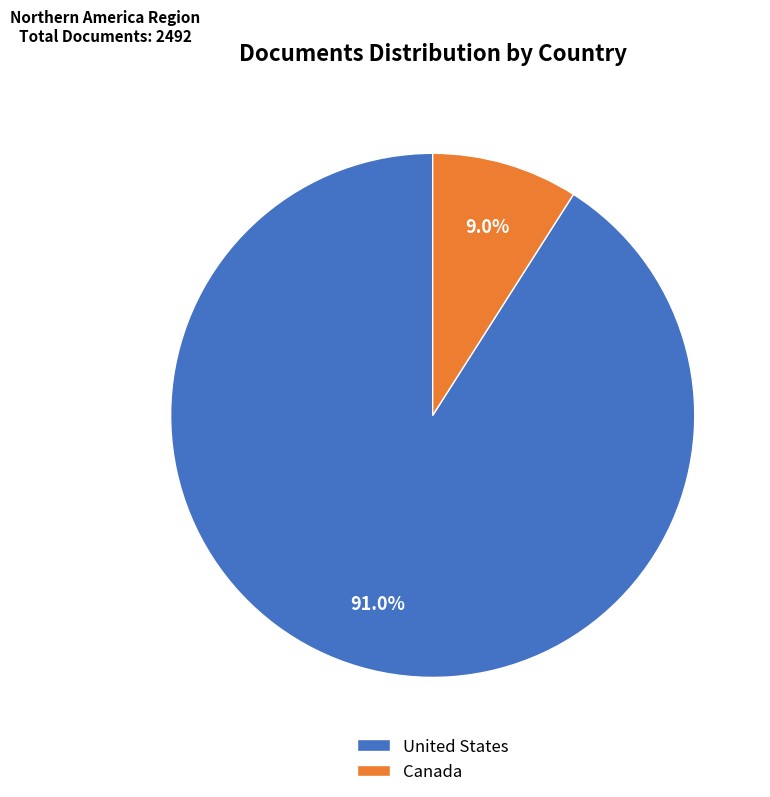

Which slice is the largest?

United States